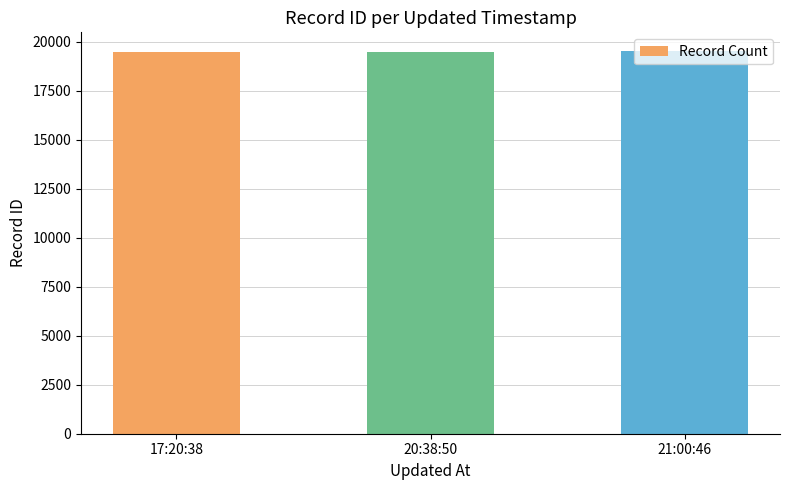

What is the average value?

19499